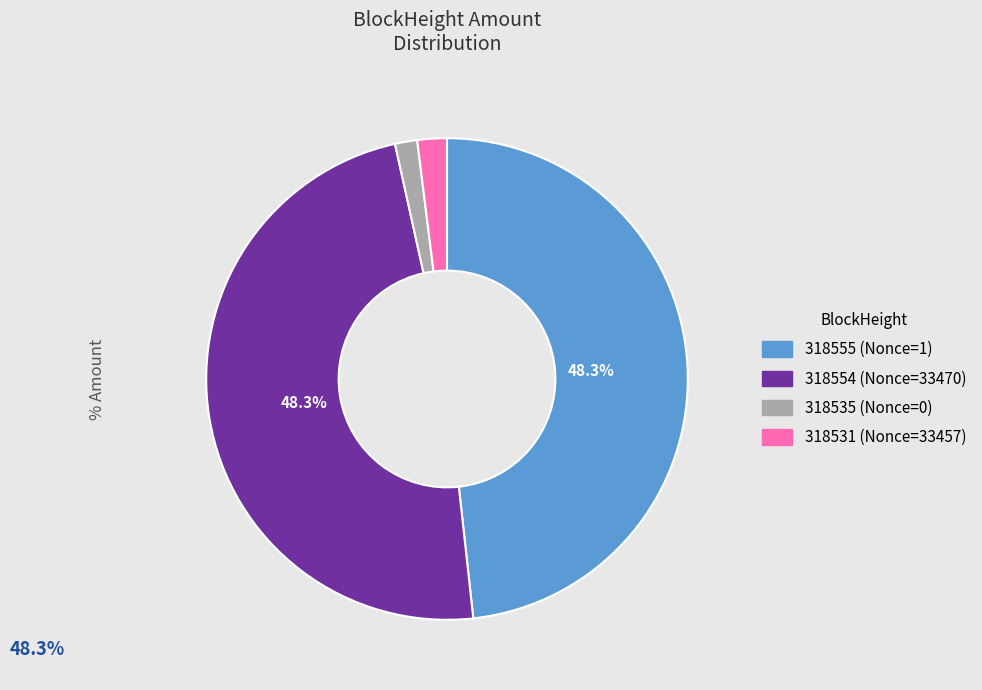

Count the number of slices in the pie.

4